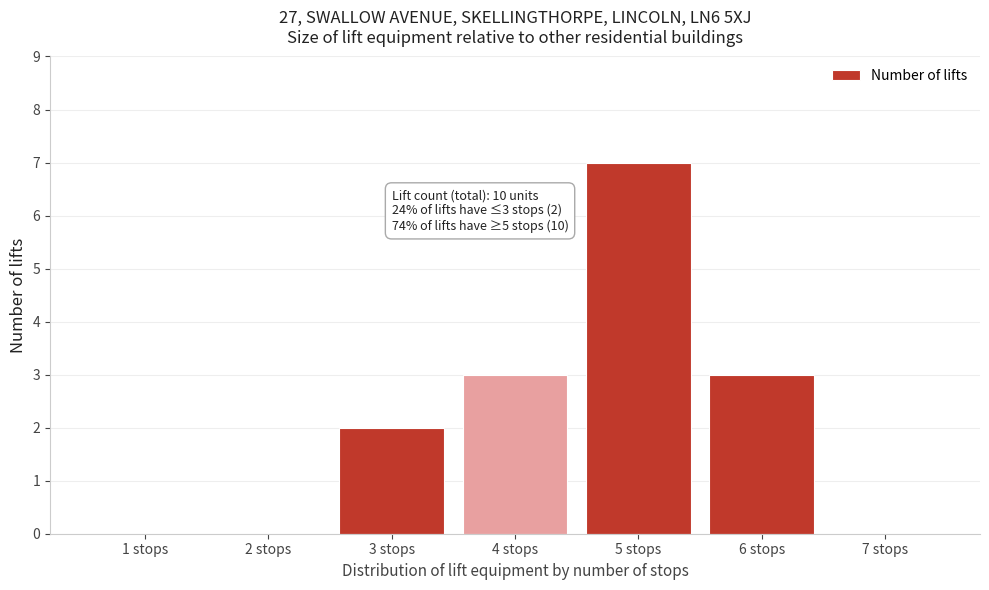

Reading left to right, what are all the values shown in this chart?

1 stops=0	2 stops=0	3 stops=2	4 stops=3	5 stops=7	6 stops=3	7 stops=0